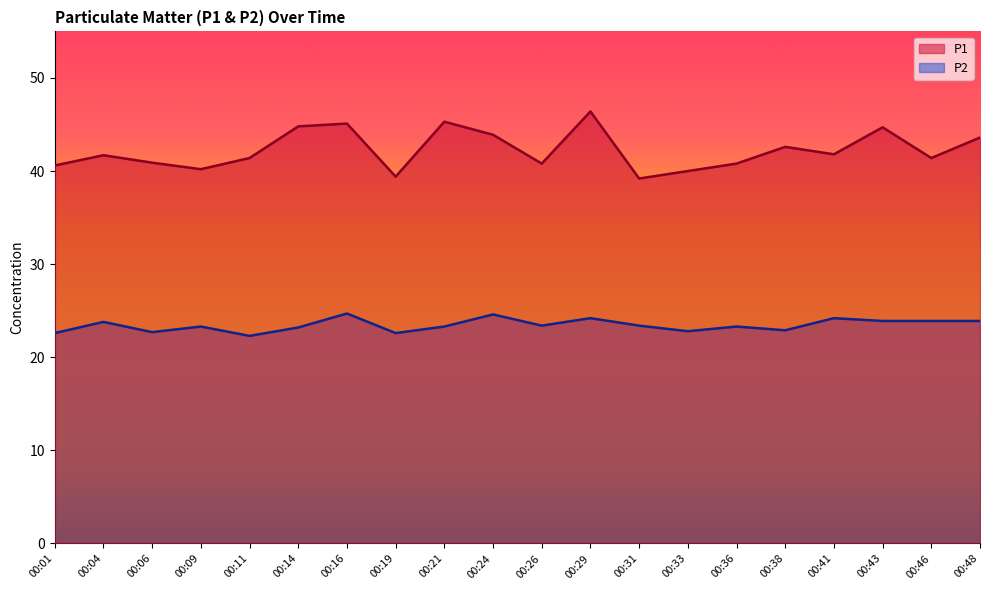

List the series in order of their overall mean, lowest first.

P2, P1